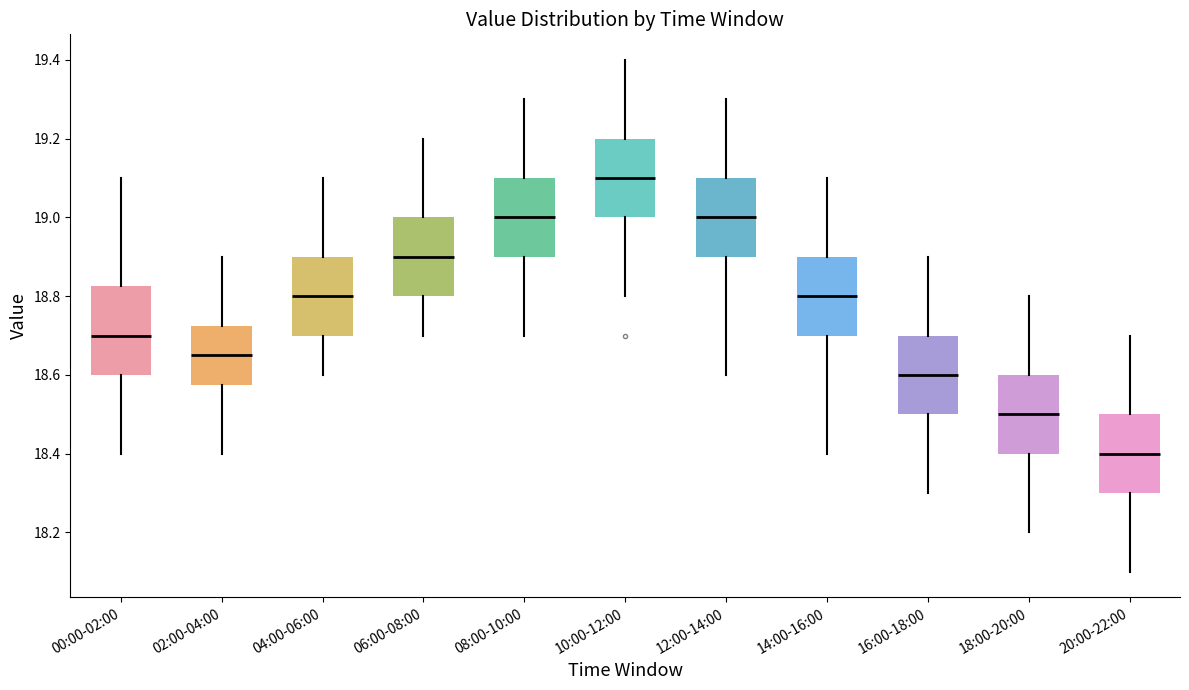

Reading left to right, transcribe this box plot: for each box, give where its median line is, the range the box spans, and where its two whiskers end, as read against the y-axis. The values are not printed on the chart, so give them approximately, as read against the axis.

00:00-02:00: median 18.70, box 18.60 to 18.82, whiskers 18.40 to 19.10
02:00-04:00: median 18.66, box 18.58 to 18.72, whiskers 18.40 to 18.90
04:00-06:00: median 18.80, box 18.70 to 18.90, whiskers 18.60 to 19.10
06:00-08:00: median 18.90, box 18.80 to 19.00, whiskers 18.70 to 19.20
08:00-10:00: median 19.00, box 18.90 to 19.10, whiskers 18.70 to 19.30
10:00-12:00: median 19.10, box 19.00 to 19.20, whiskers 18.80 to 19.40
12:00-14:00: median 19.00, box 18.90 to 19.10, whiskers 18.60 to 19.30
14:00-16:00: median 18.80, box 18.70 to 18.90, whiskers 18.40 to 19.10
16:00-18:00: median 18.60, box 18.50 to 18.70, whiskers 18.30 to 18.90
18:00-20:00: median 18.50, box 18.40 to 18.60, whiskers 18.20 to 18.80
20:00-22:00: median 18.40, box 18.30 to 18.50, whiskers 18.10 to 18.70